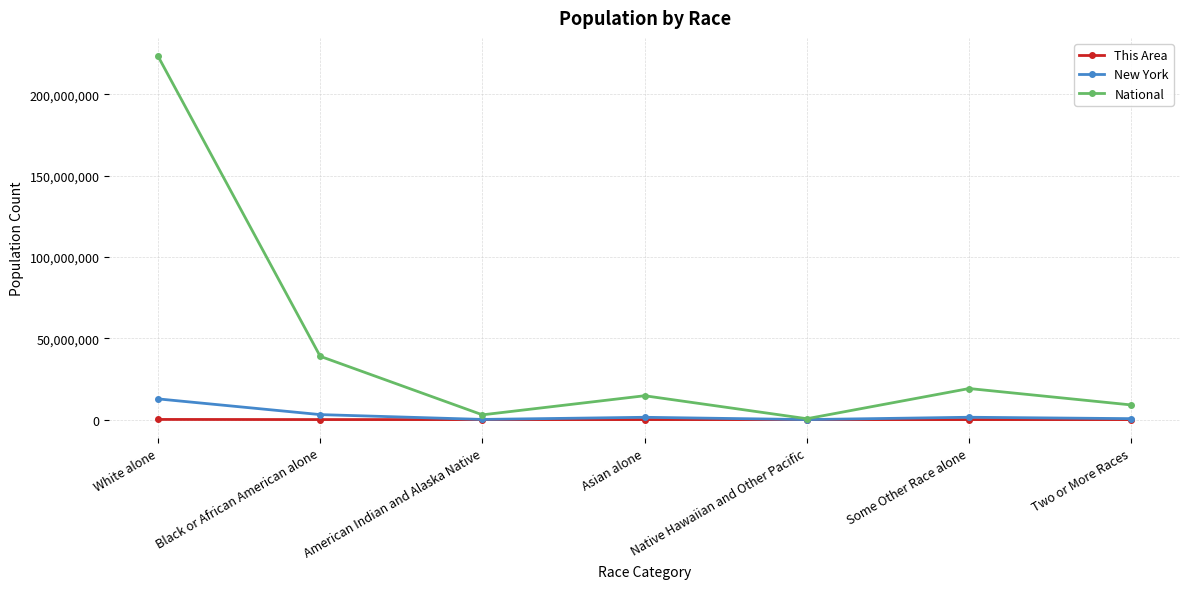

Rank the series by their maximum value, from lowest to highest.

This Area, New York, National